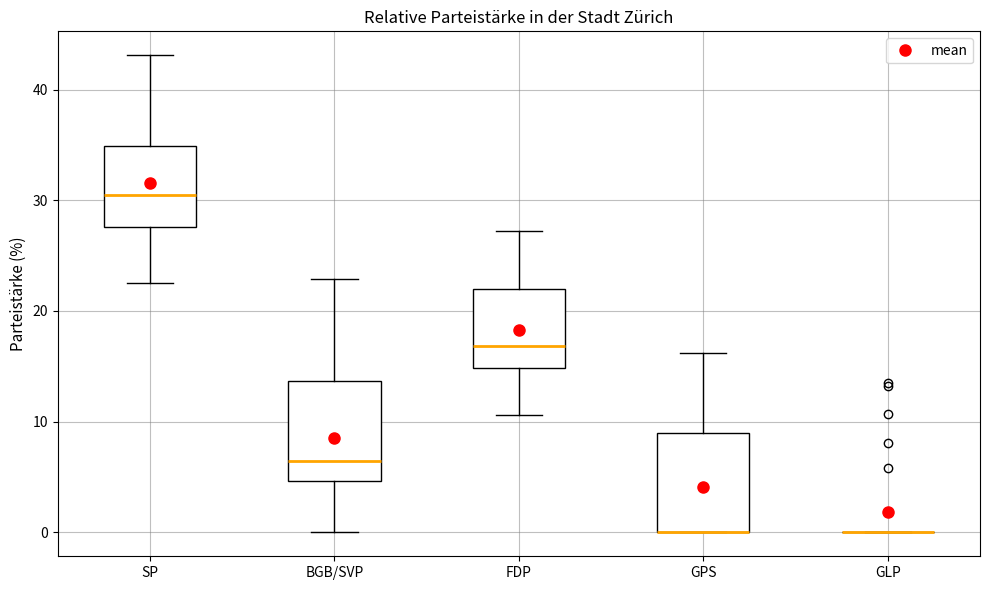

Reading left to right, read every box against the y-axis: the position of its median line, the range the box covers, and the ends of its whiskers. The values are not printed on the chart, so give them approximately, as read against the axis.

SP: median 31, box 28 to 35, whiskers 23 to 43
BGB/SVP: median 6, box 5 to 14, whiskers 0 to 23
FDP: median 17, box 15 to 22, whiskers 11 to 27
GPS: median 0 (drawn on the box's lower edge), box 0 to 9, whiskers 0 to 16
GLP: box collapsed to a line at 0, whiskers 0 to 0